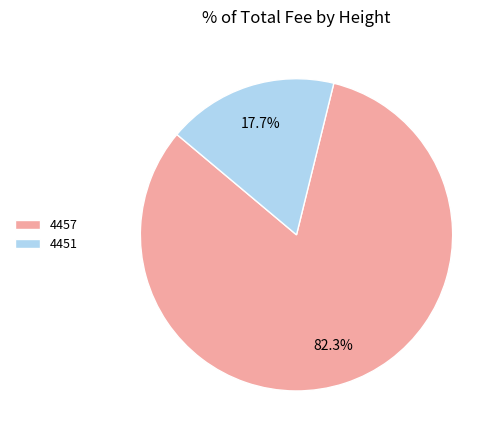

Which slice is the largest?

4457